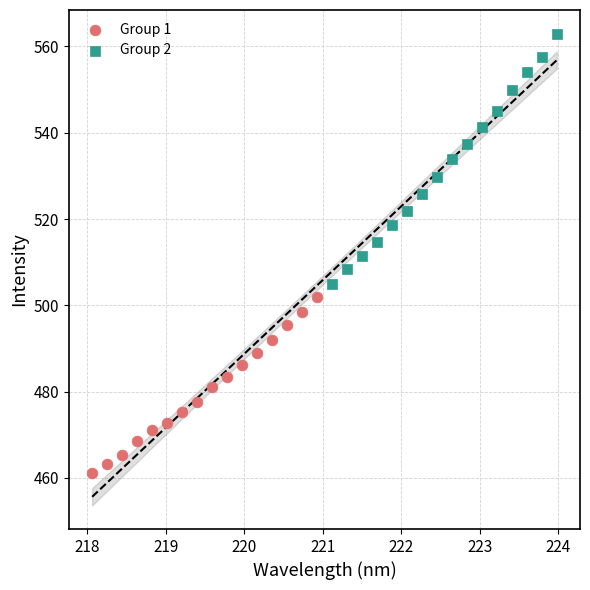

Which series contains the lowest Y value?

Group 1